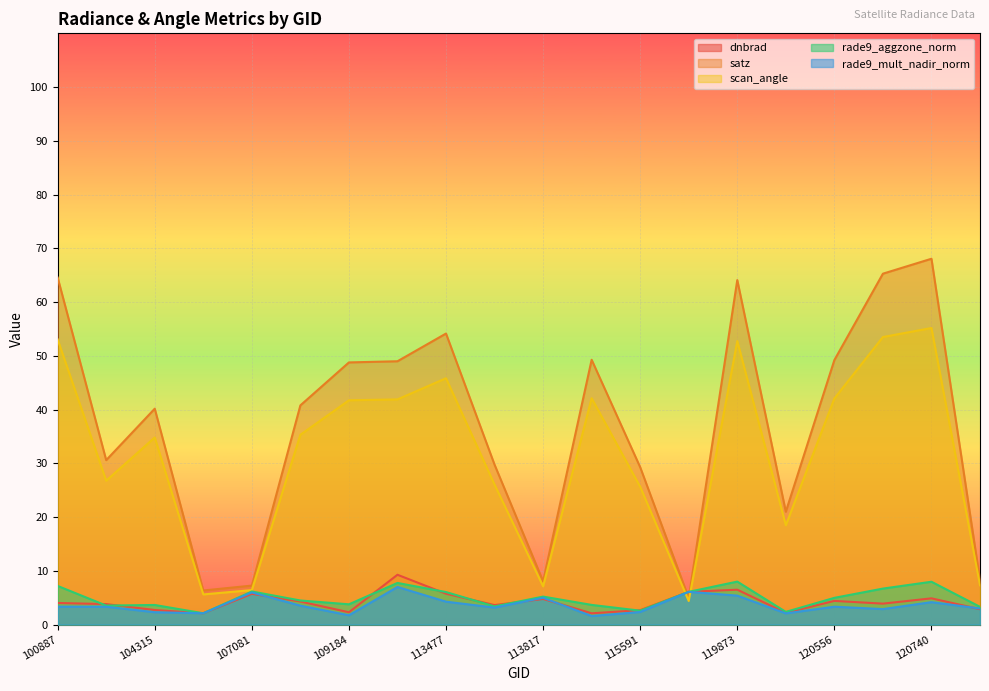

What is the sum of all rade9_aggzone_norm values?

98.9